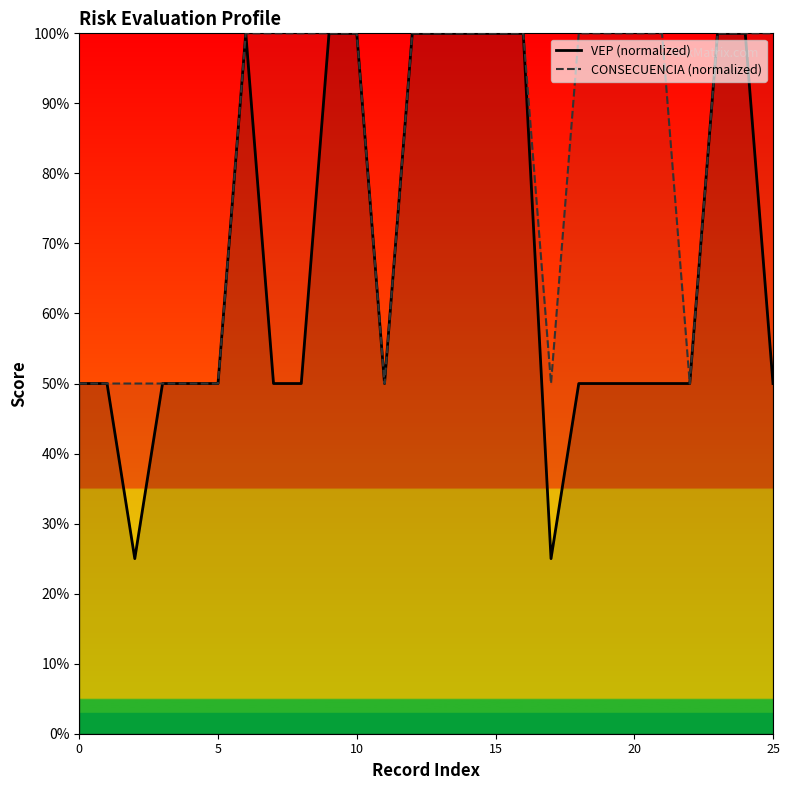

Rank the series at 25 from highest to lowest value.

VEP (normalized), CONSECUENCIA (normalized)